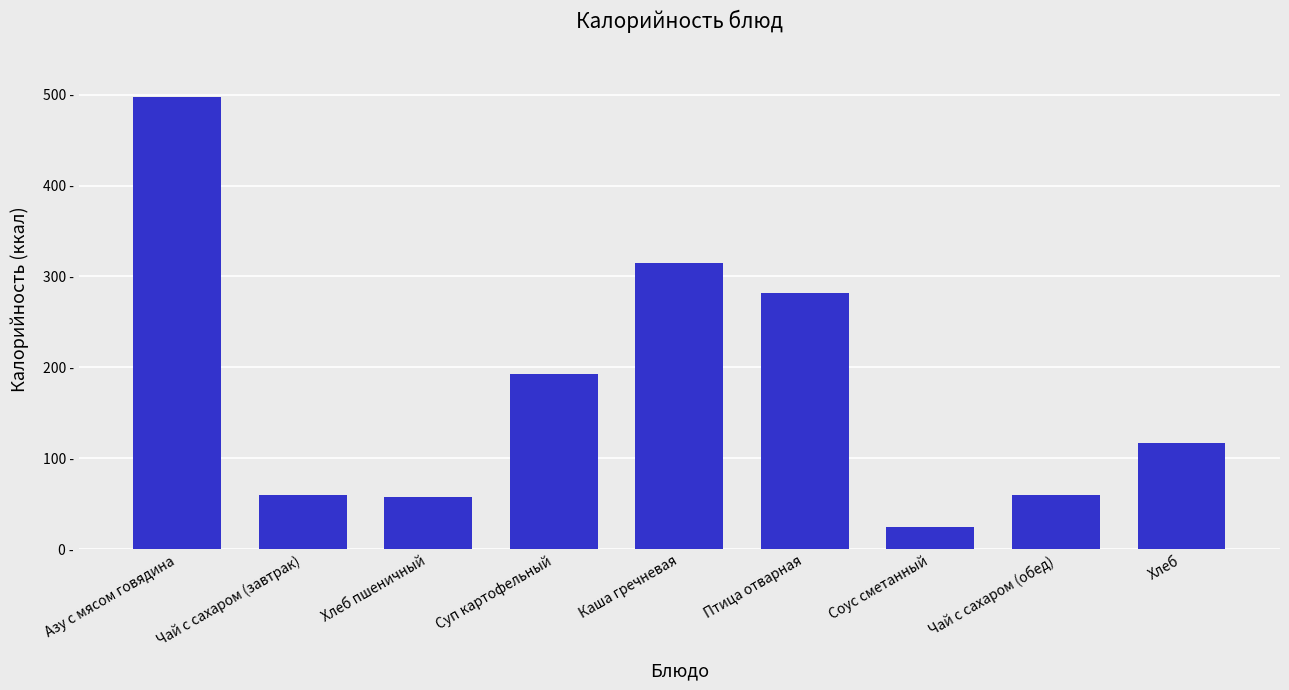

Where is the data nearest to the value 260?

Птица отварная